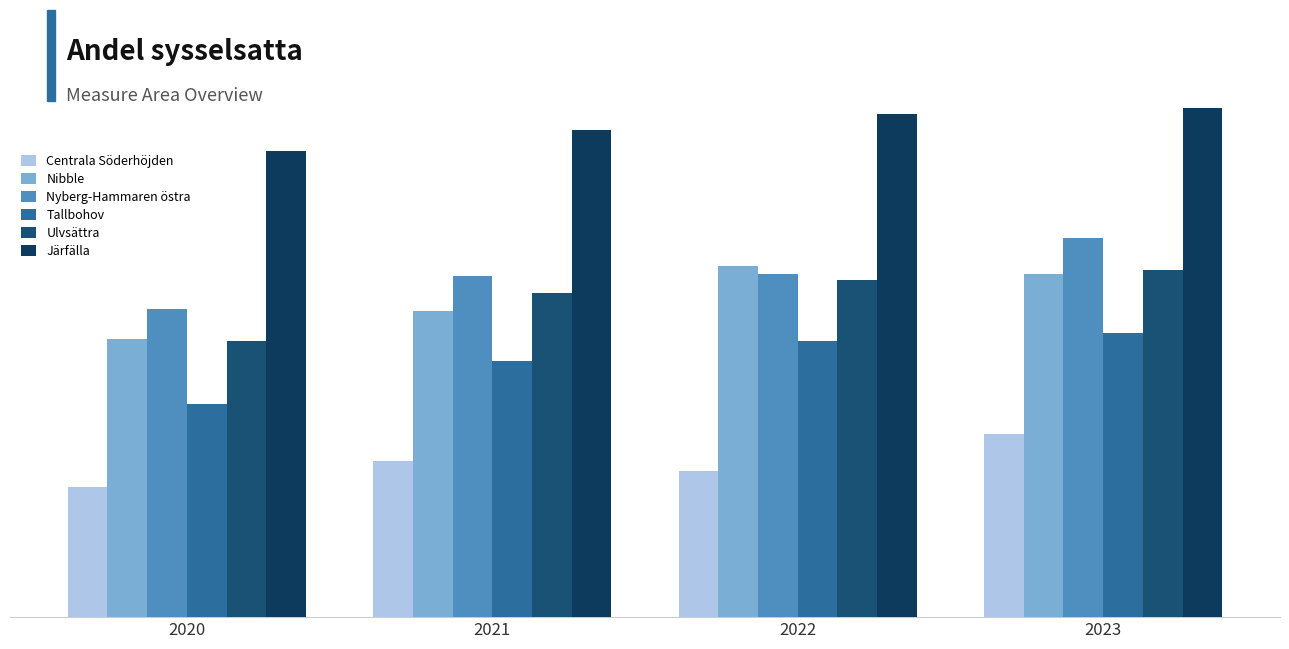

Are the bars horizontal?

No